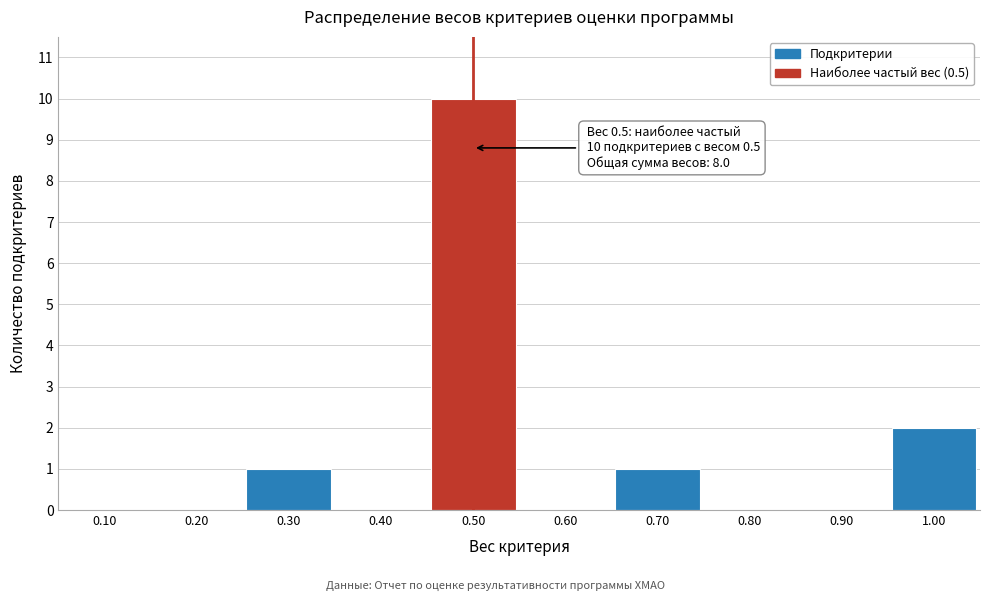

Over which range of the x-axis is the bar tallest?

0.45 to 0.55